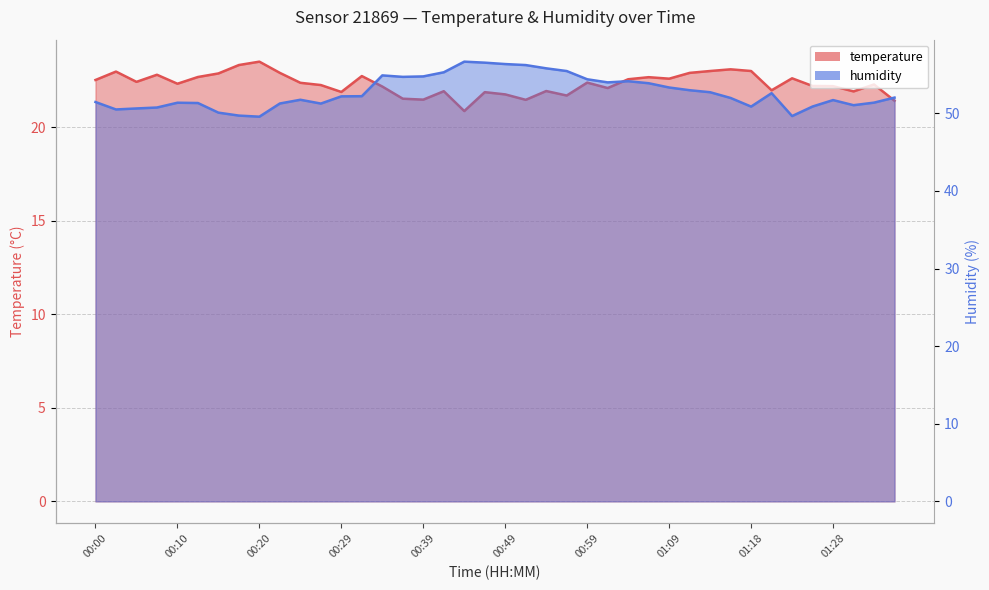

Count the number of categories in the chart.

40